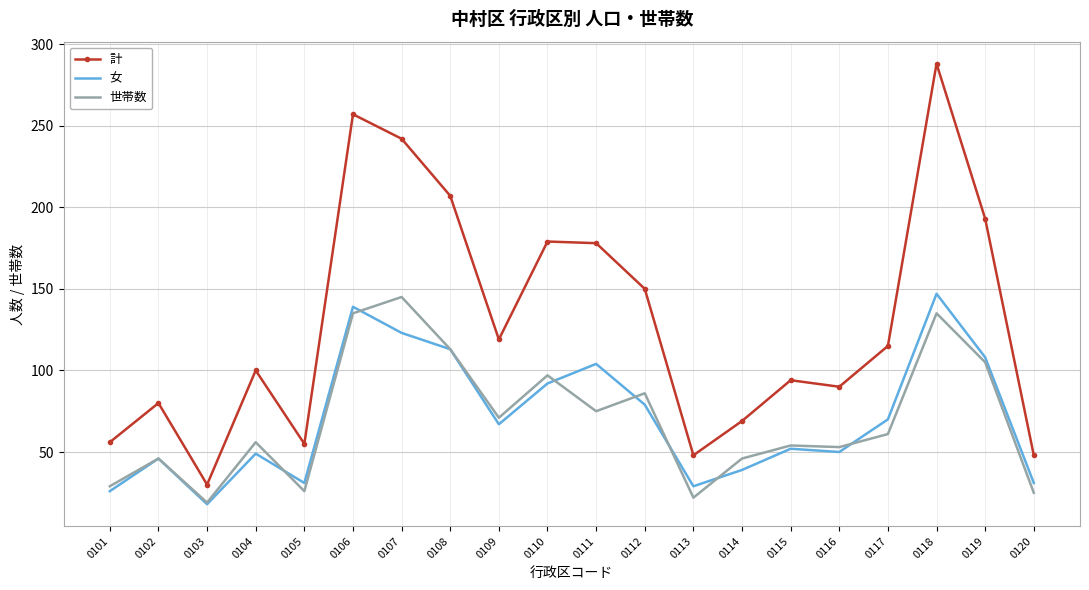

Which series has the largest range (max minus min)?

計